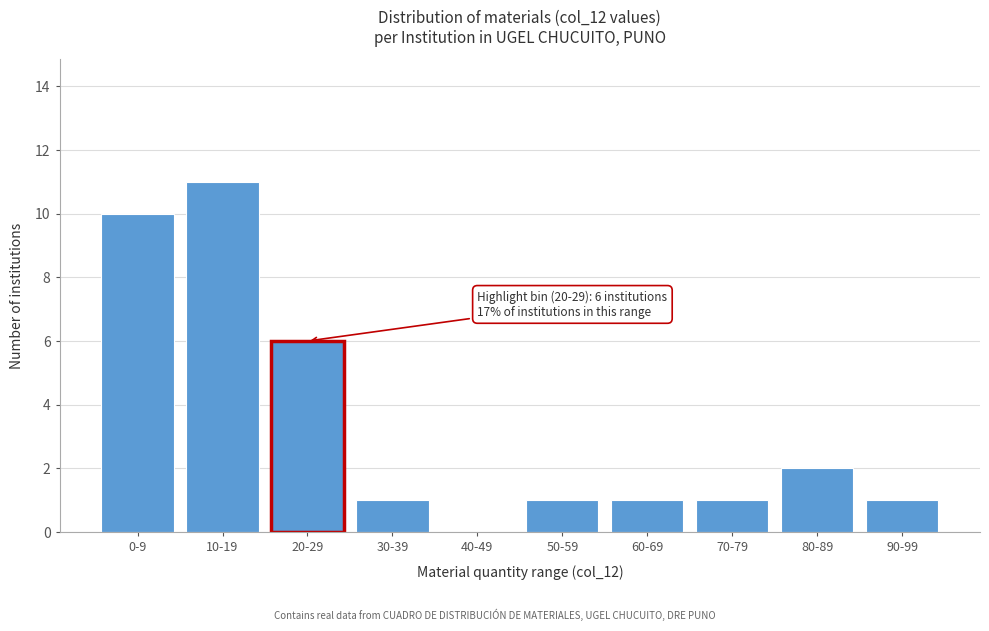

Reading left to right, transcribe all the data shown in this chart.

0-9=10	10-19=11	20-29=6	30-39=1	40-49=0	50-59=1	60-69=1	70-79=1	80-89=2	90-99=1